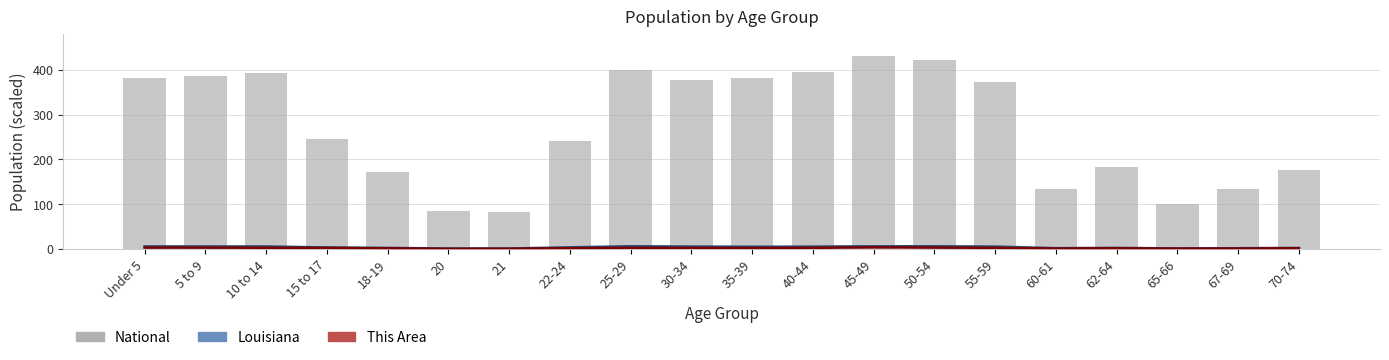

What is the difference between the values at 21 and 35-39?

299.7